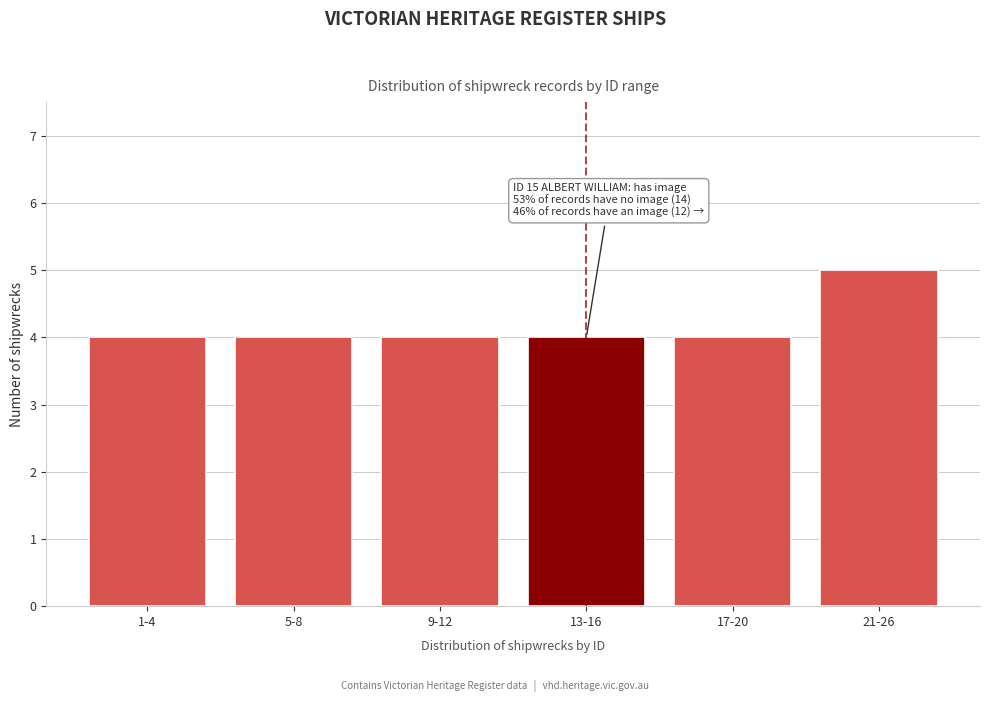

Reading right to left, extract all data points from this chart.

21-26=5	17-20=4	13-16=4	9-12=4	5-8=4	1-4=4